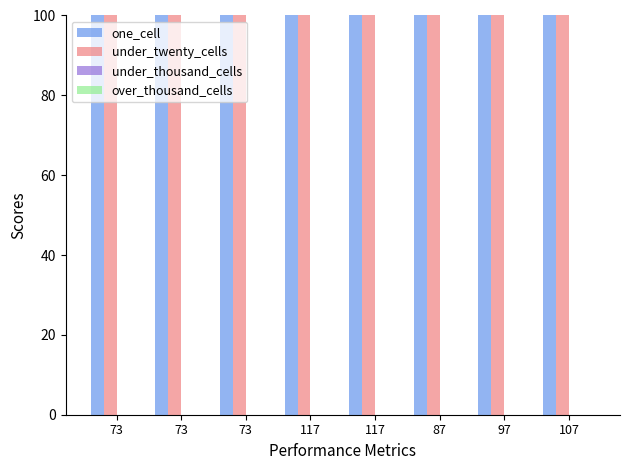

Reading left to right, transcribe all the data shown in this chart.

one_cell: 111	130	146	160	160	162	157	158
under_twenty_cells: 605	630	631	686	686	672	677	680
under_thousand_cells: 0	0	0	0	0	0	0	0
over_thousand_cells: 0	0	0	0	0	0	0	0